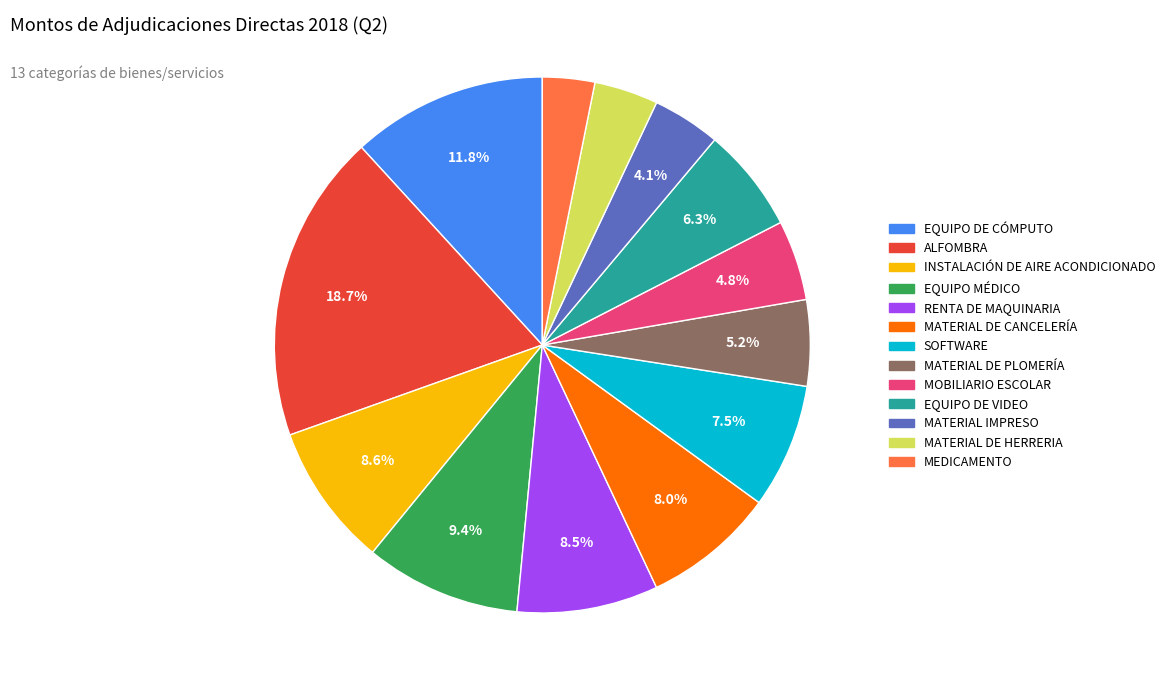

How many slices are in this pie chart?

13